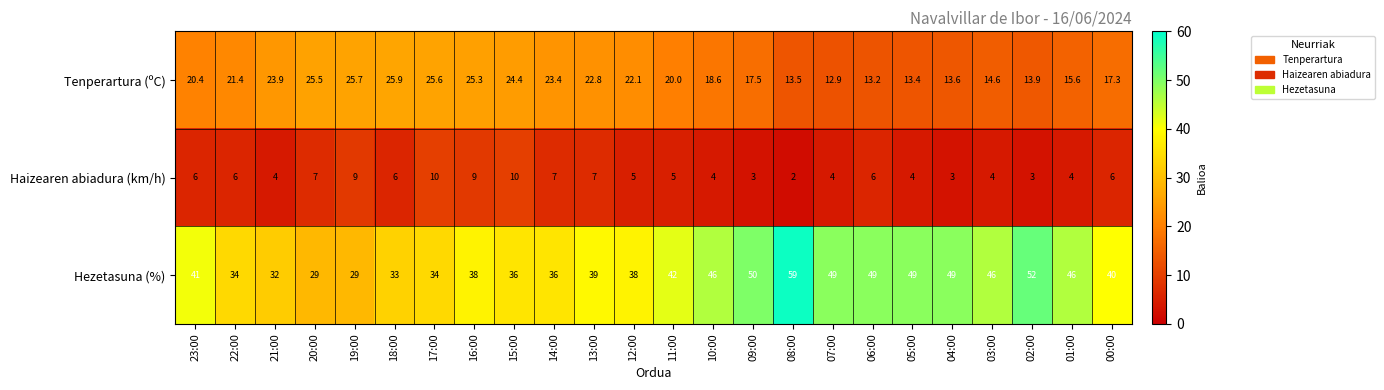

At which category is the sum across all series the highest?

08:00